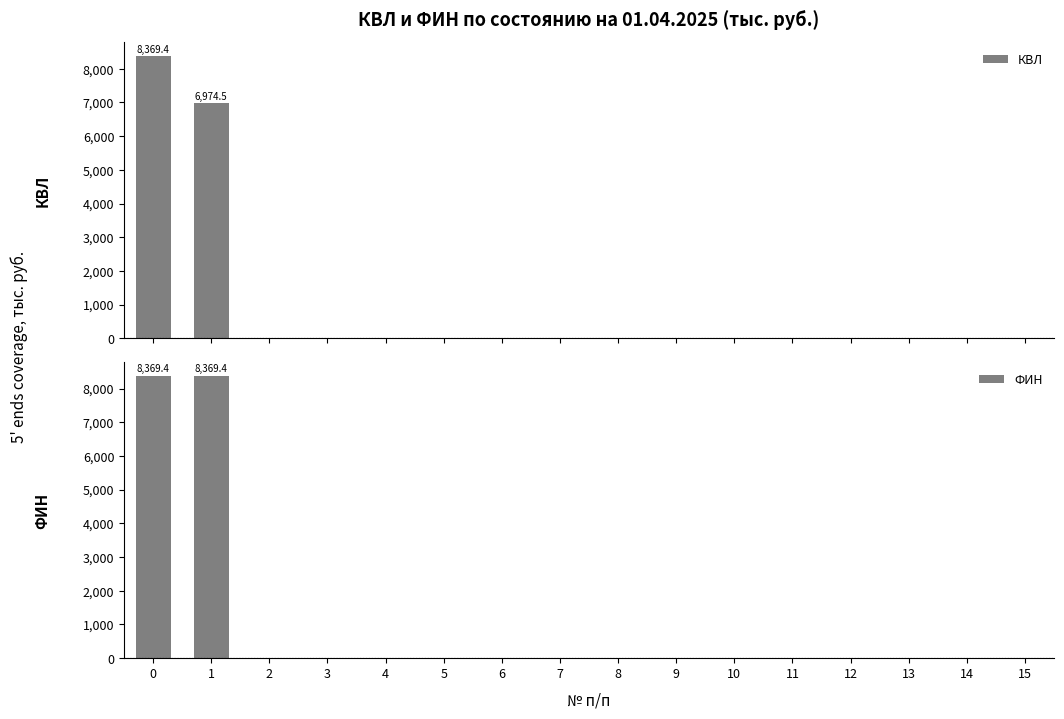

Reading right to left, transcribe all the data shown in this chart.

КВЛ: 0.0	0.0	0.0	0.0	0.0	0.0	0.0	0.0	0.0	0.0	0.0	0.0	0.0	0.0	6974.5	8369.4
ФИН: 0.0	0.0	0.0	0.0	0.0	0.0	0.0	0.0	0.0	0.0	0.0	0.0	0.0	0.0	8369.4	8369.4